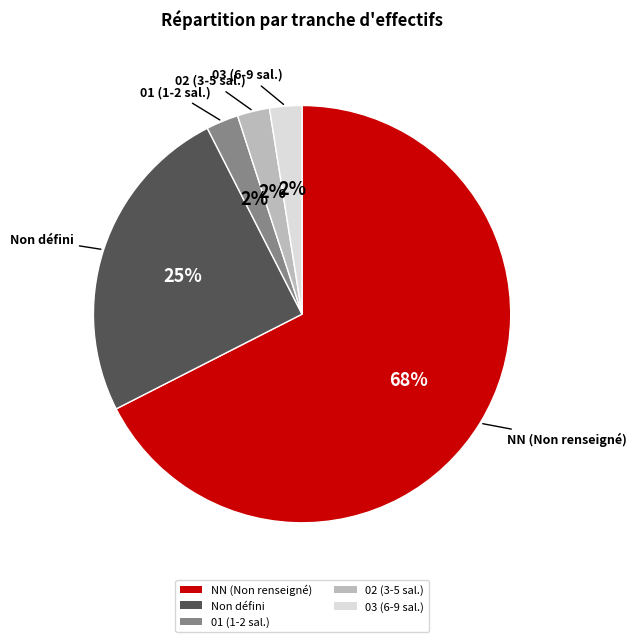

The 03 (6-9 sal.) slice represents 2% of the pie. True or false?

True